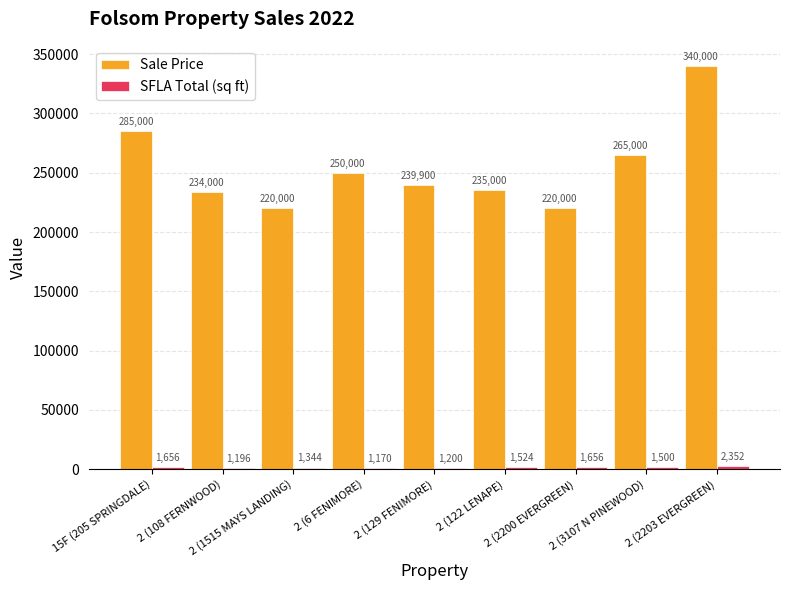

Are the bars grouped side by side (vs. stacked)?

Yes